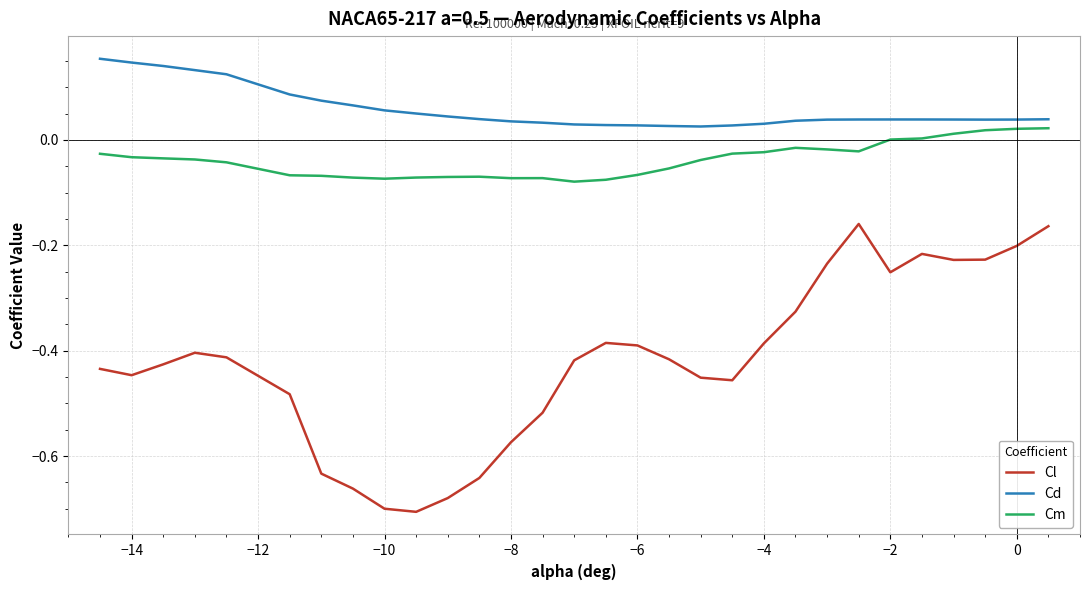

Which series has the largest total across all categories?

Cd